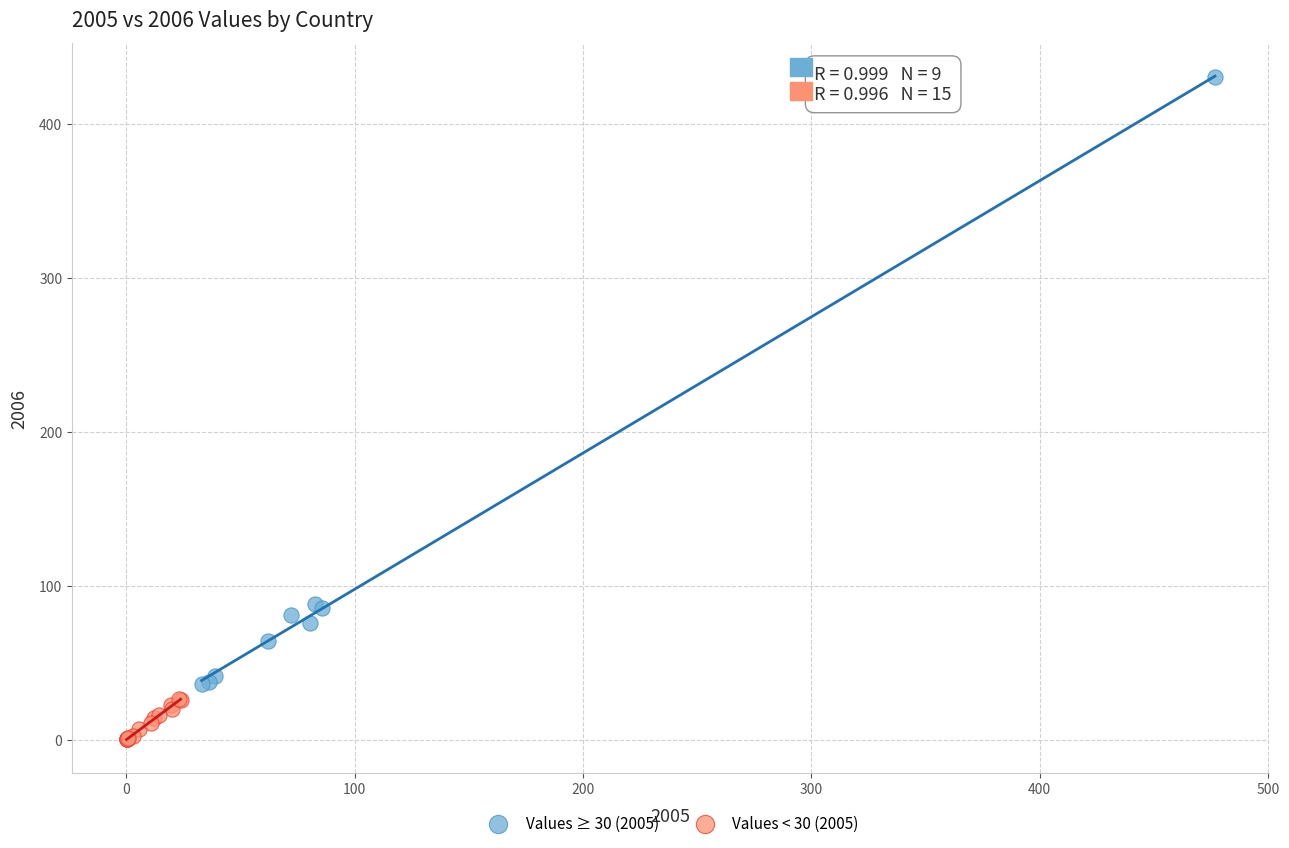

Which series has the largest Y range (max minus min)?

Values ≥ 30 (2005)